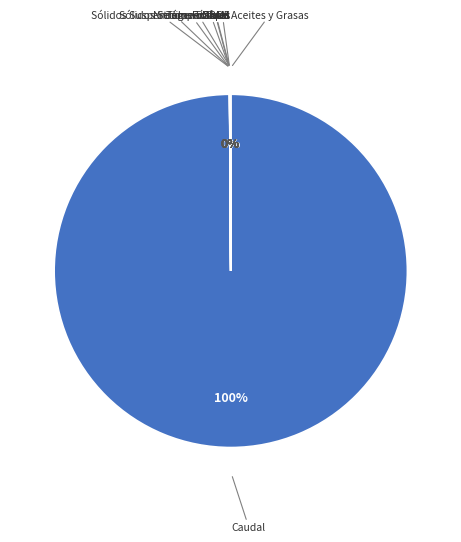

Is it true that Caudal is 100% of the pie?

True